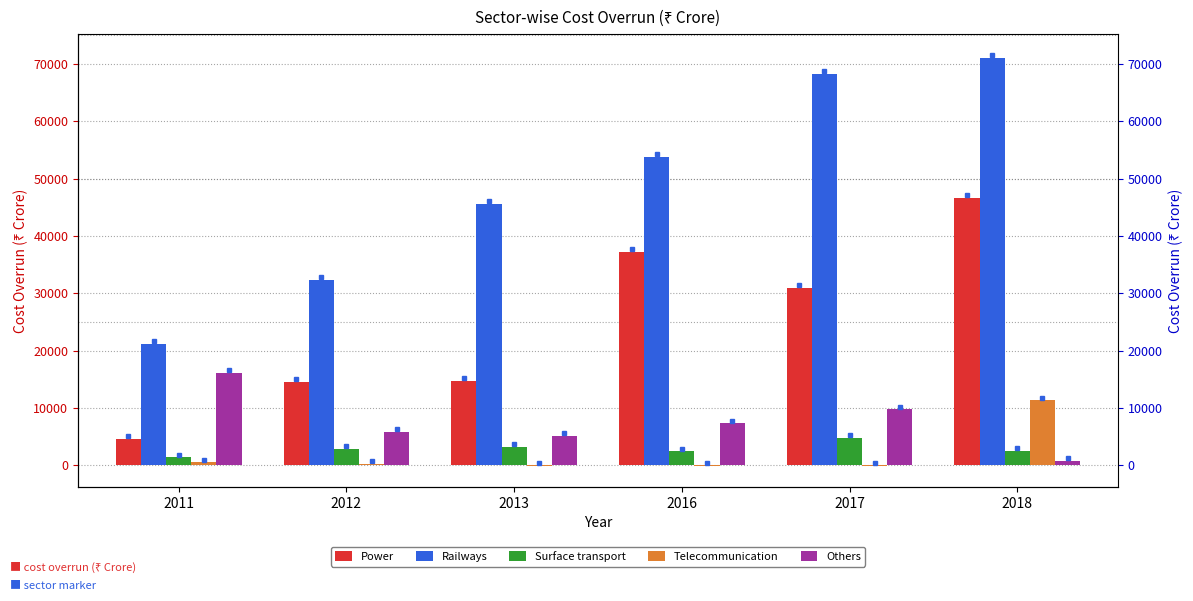

How many series are shown in this chart?

5